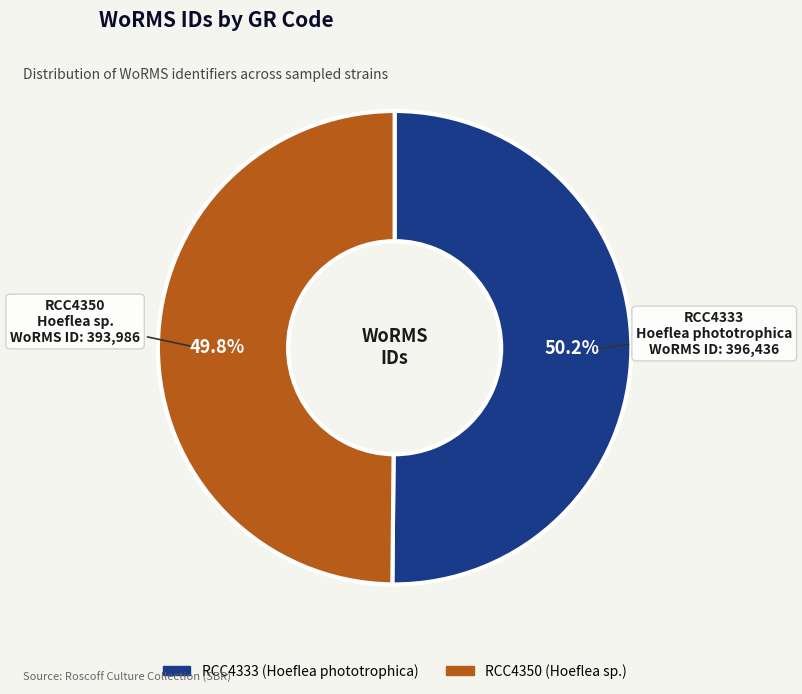

Is there a majority slice in this chart?

Yes